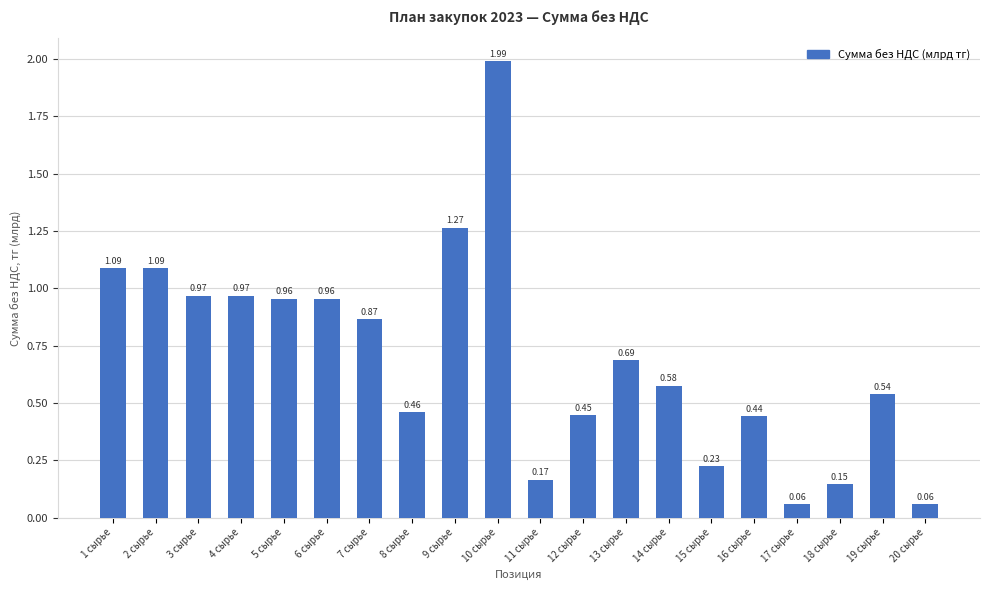

What is the sum of all values?

14.0